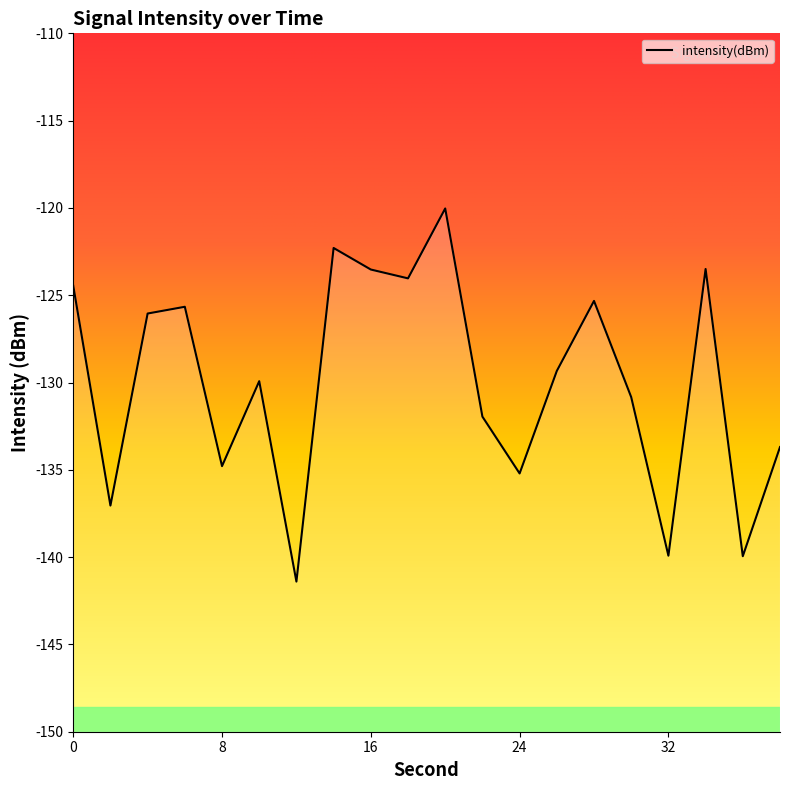

Is it true that the value at 34 is -123.5?

True